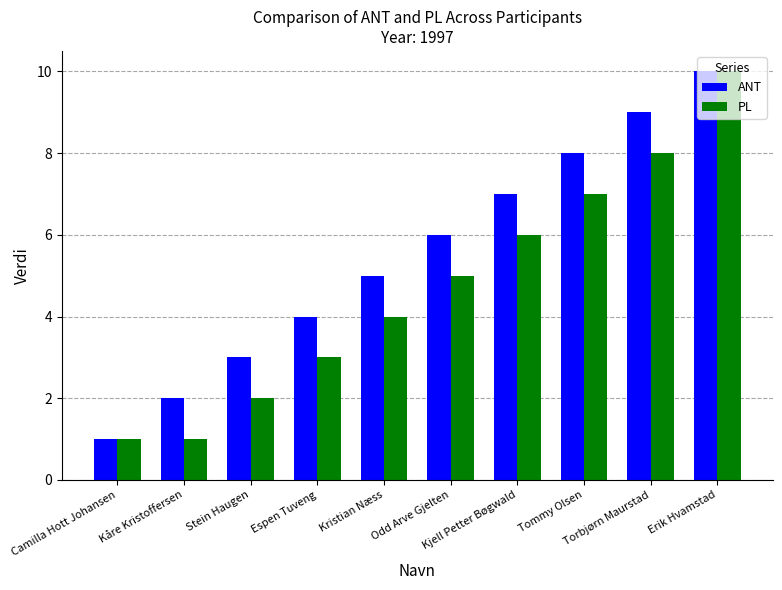

What is the difference between the ANT values at Torbjørn Maurstad and Espen Tuveng?

5